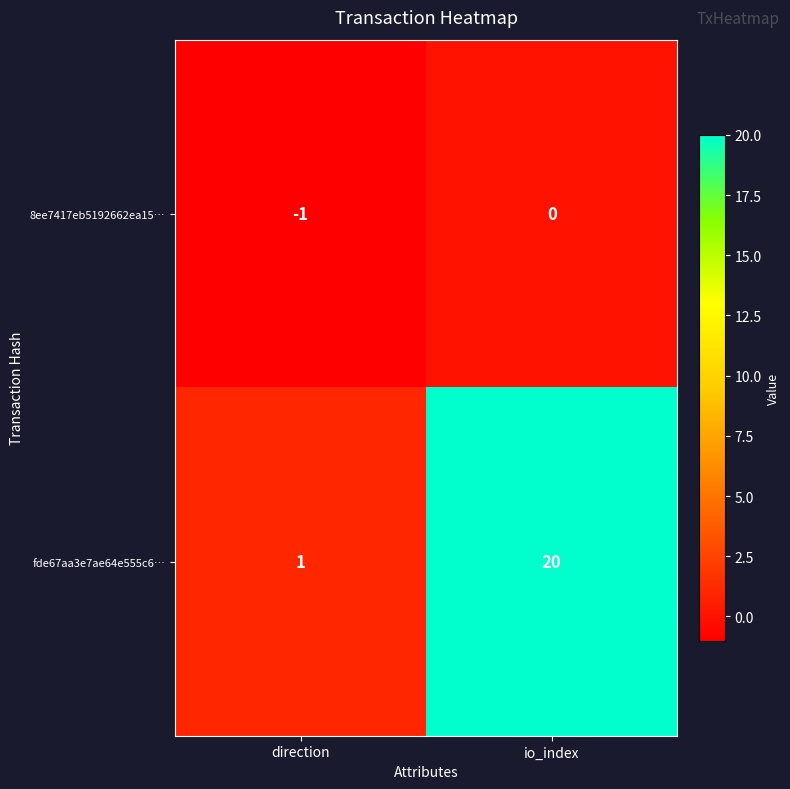

True or false: fde67aa3e7ae64e555c6… has a value of 1 at direction.

True